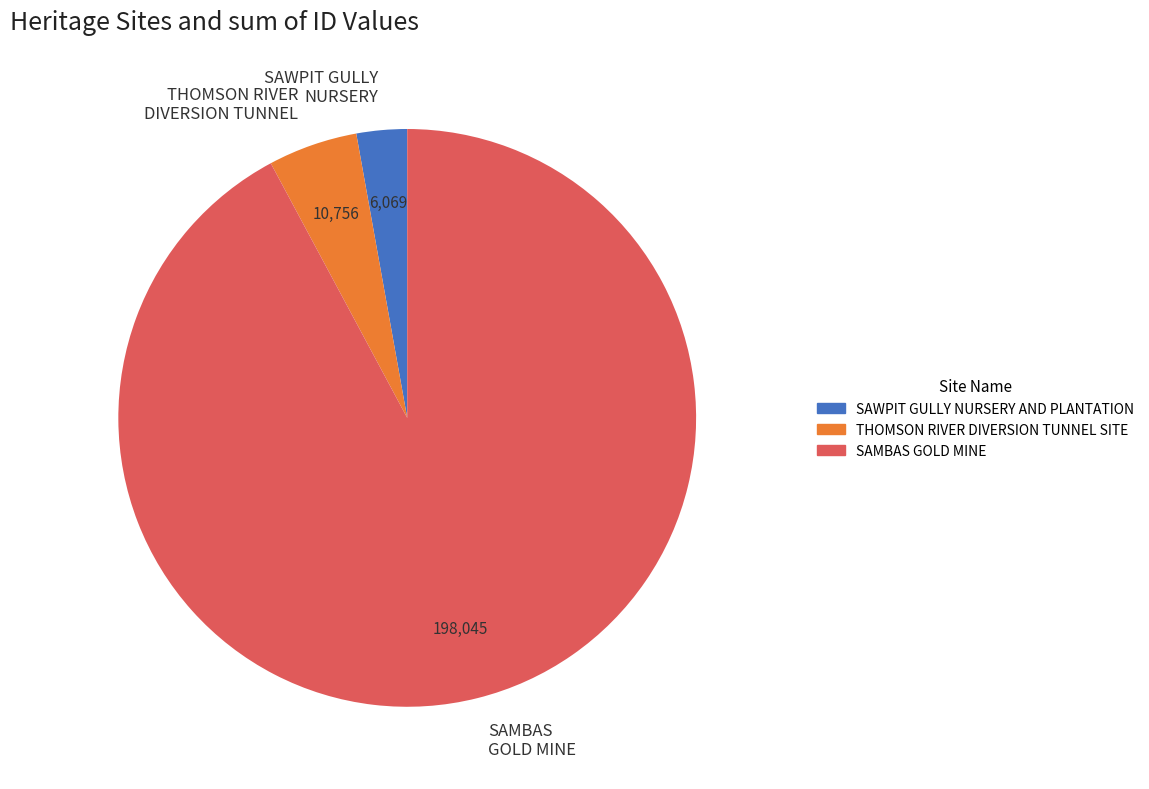

Is there a majority slice in this chart?

Yes